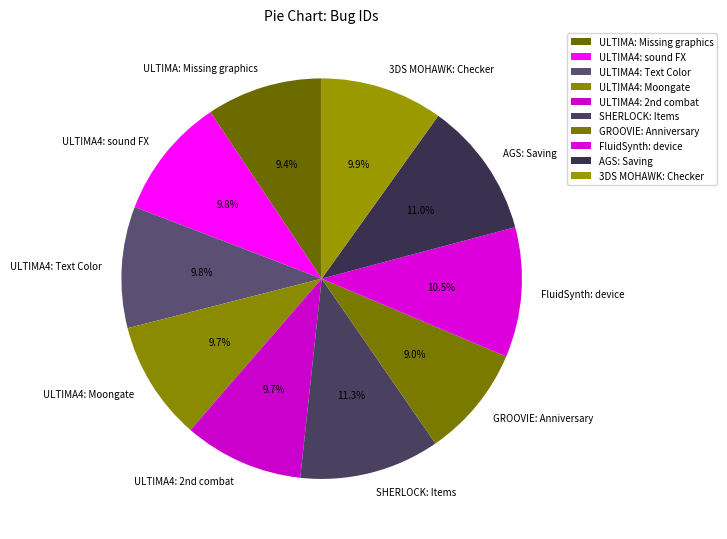

Approximately how many times larger is the value at ULTIMA4: Moongate compared to ULTIMA4: sound FX?

1.0